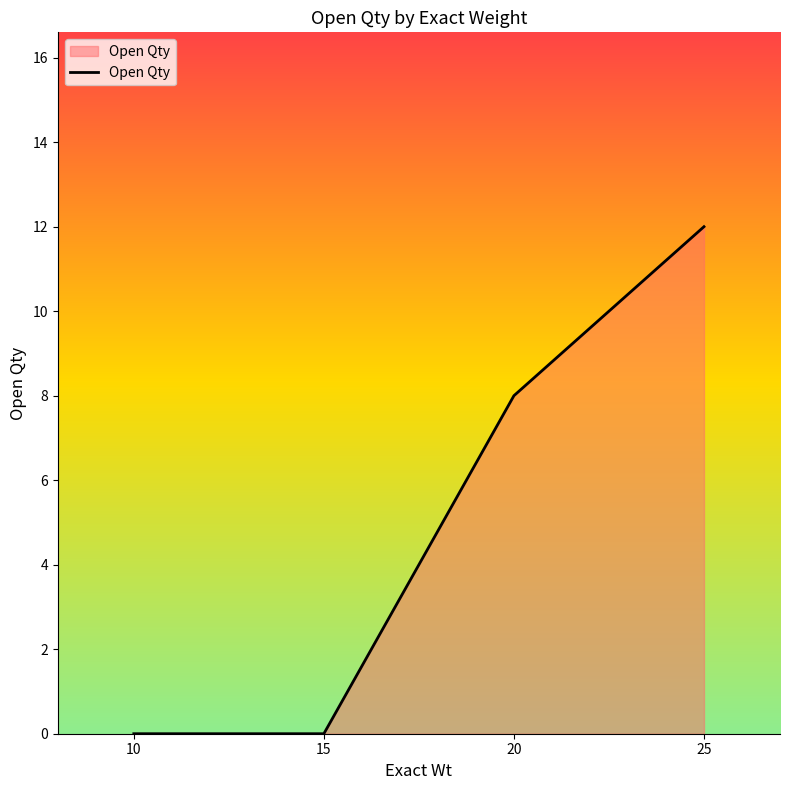

Reading left to right, what are all the values shown in this chart?

10=0	15=0	20=8	25=12